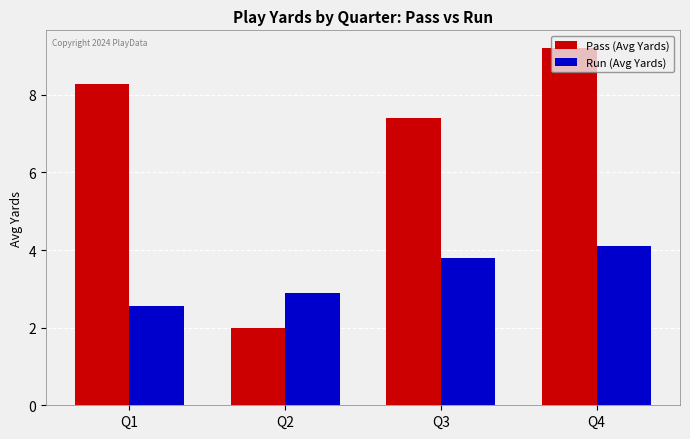

How many values in the Run (Avg Yards) series are below 3?

2